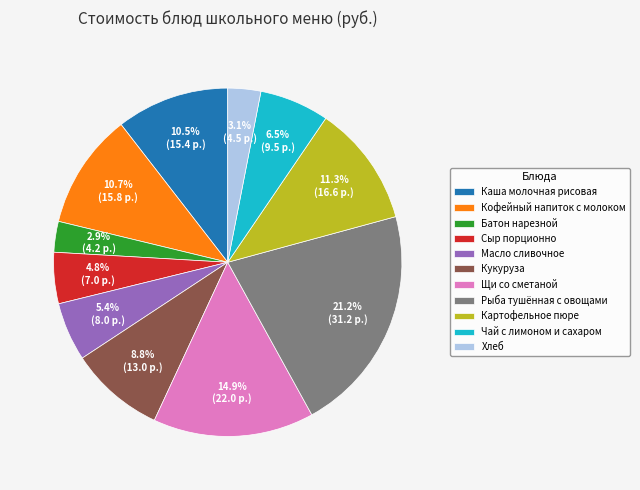

What is the ratio of the value at Каша молочная рисовая to the value at Кофейный напиток с молоком?

1.0